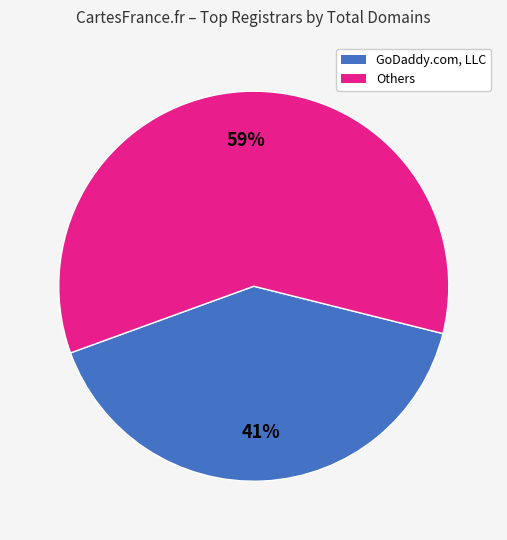

Does any single category account for the majority?

Yes